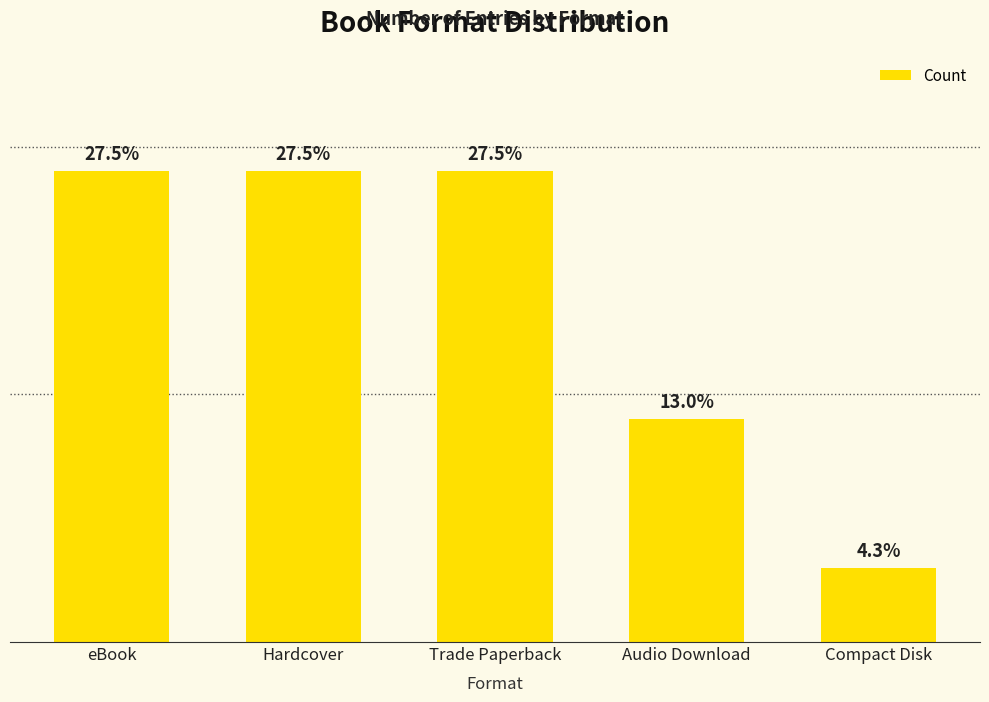

Are the bars horizontal?

No